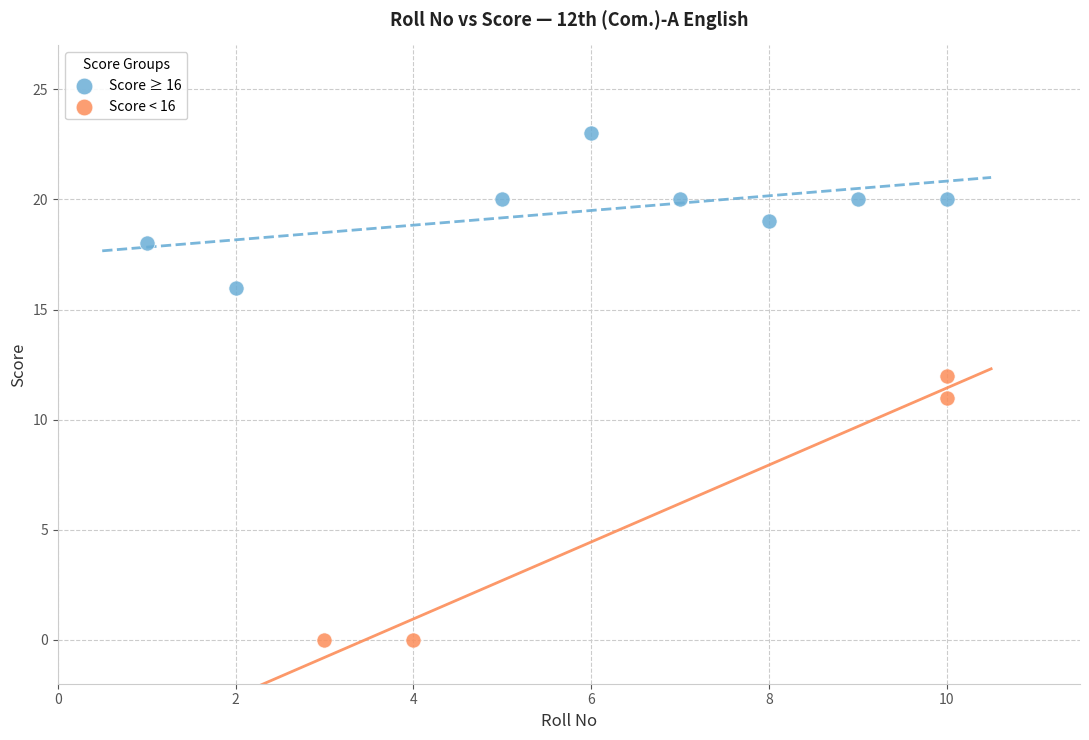

Which series has the widest spread of Y values?

Score < 16